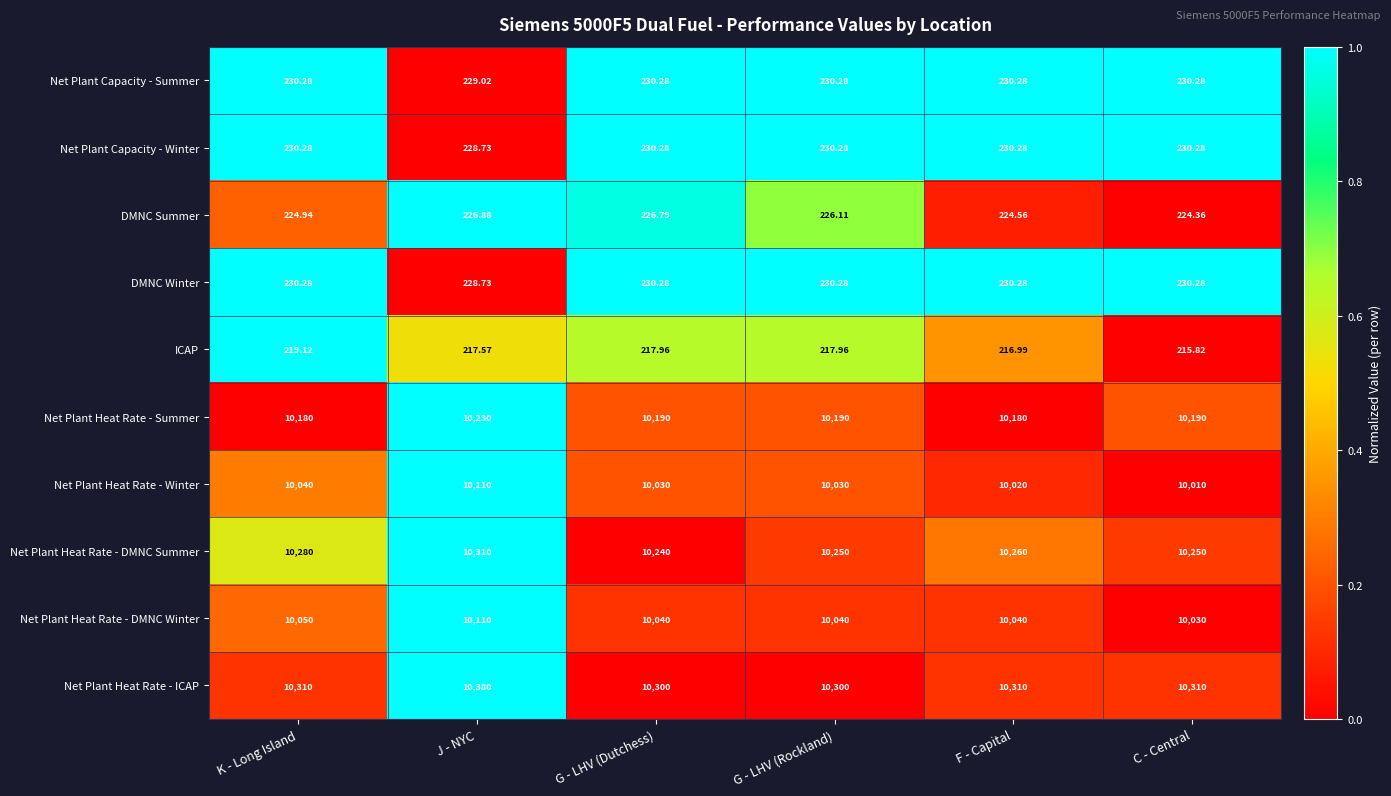

Which category has the lowest value across all series?

C - Central